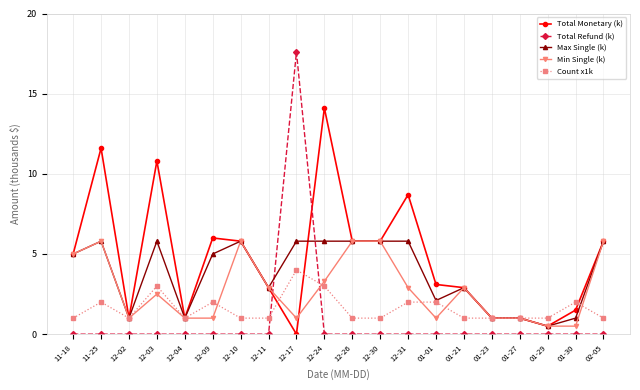

Is it true that Total Monetary (k) equals 1.7 at 01-21?

False